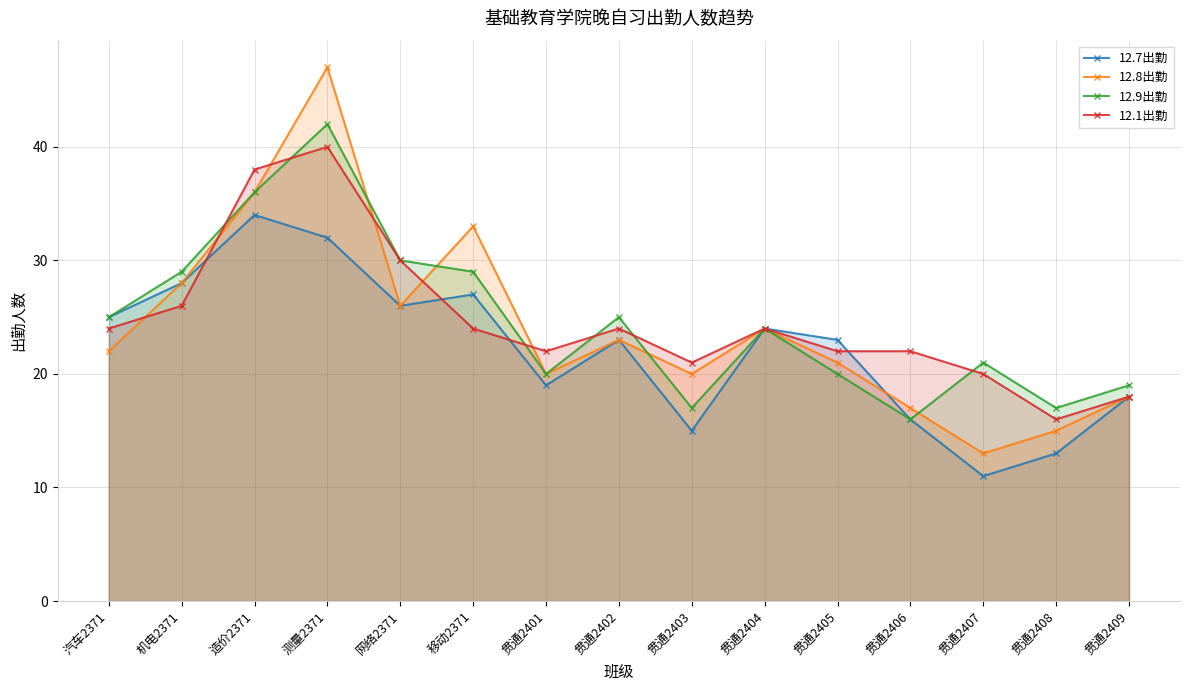

What is the difference between the maximum and second lowest values in the 12.8出勤 series?

32